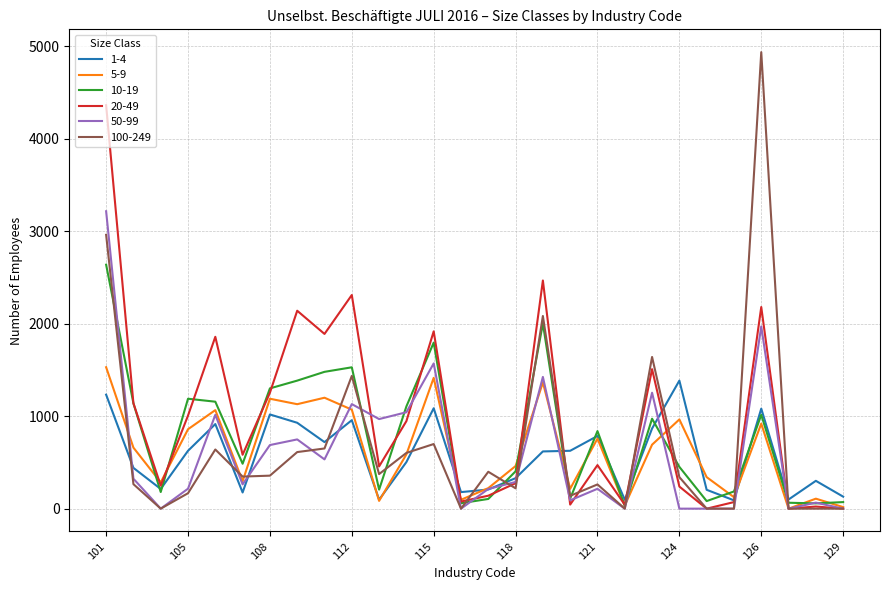

What are all the series names shown in the legend?

1-4, 5-9, 10-19, 20-49, 50-99, 100-249